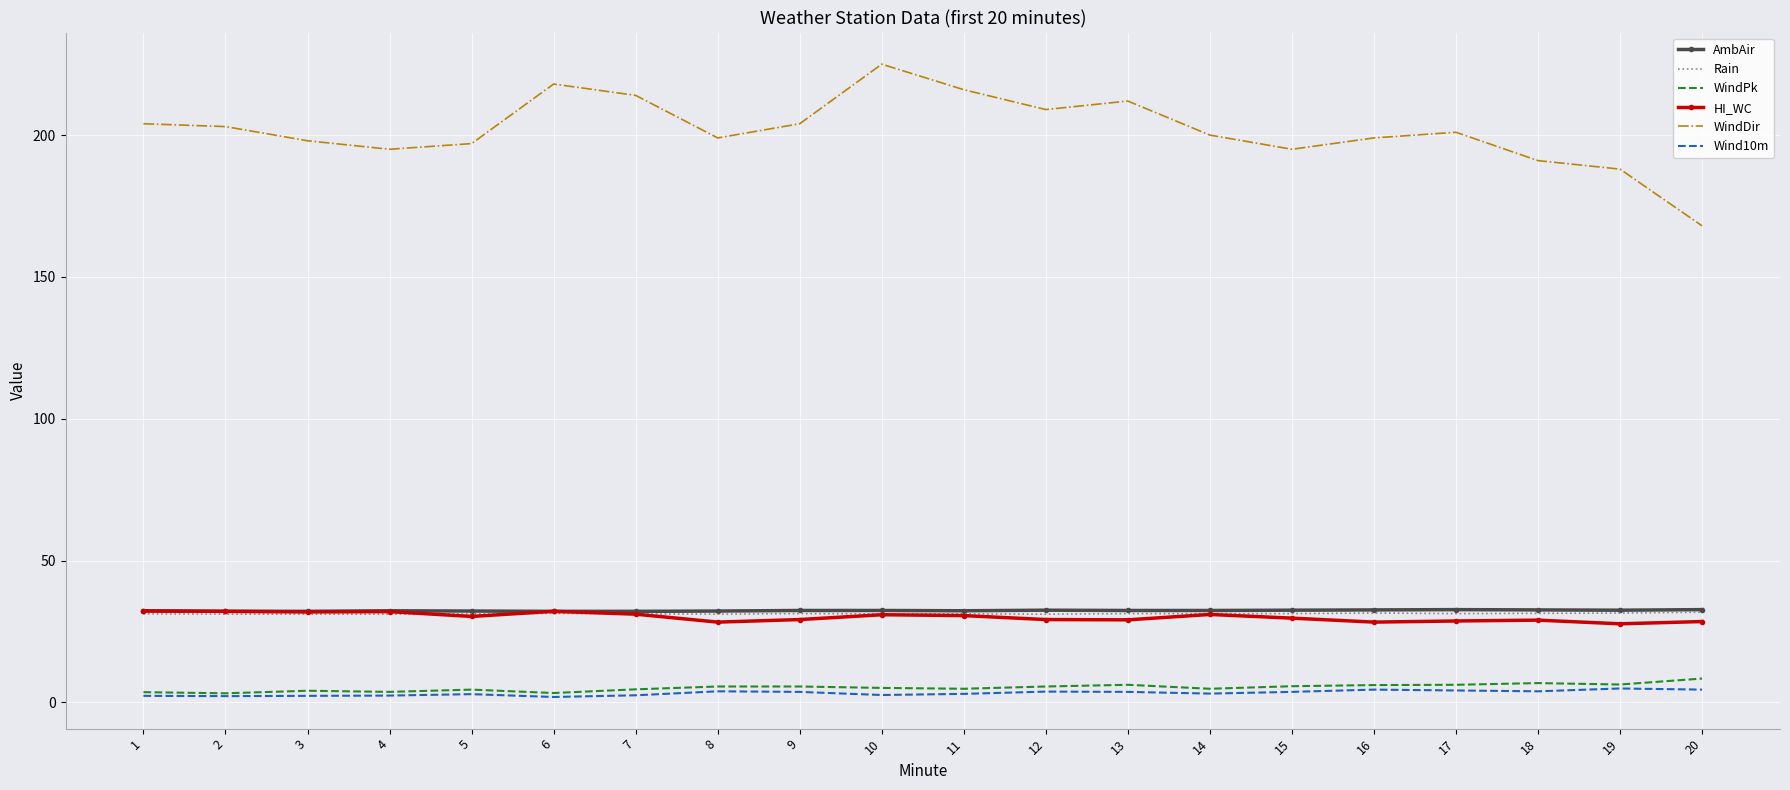

True or false: WindPk and WindDir cross at least once.

False